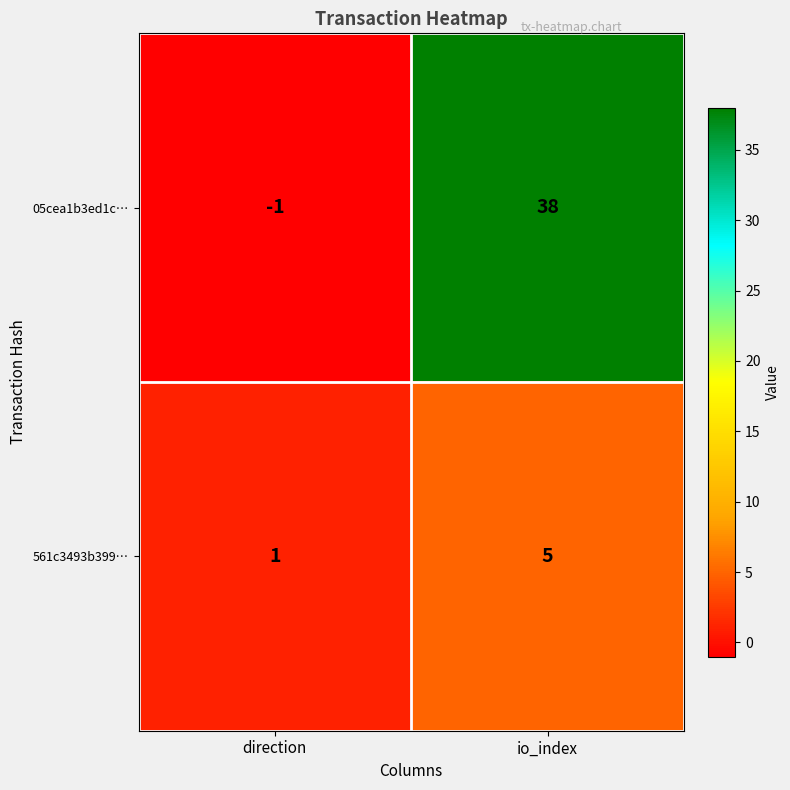

Which label corresponds to the smallest value in the chart?

direction